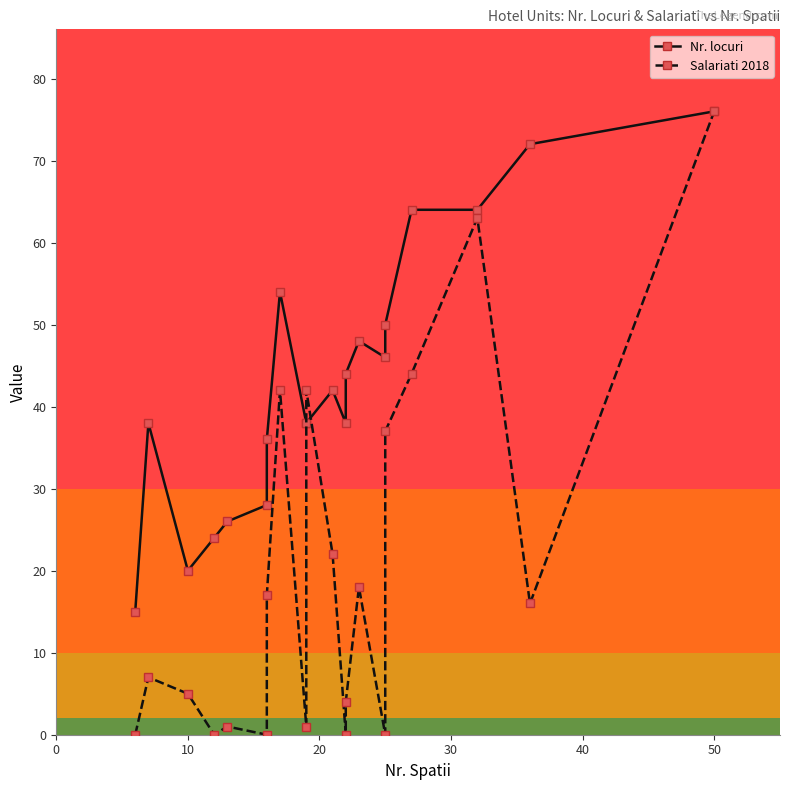

How many times do Salariati 2018 and Nr. locuri cross each other?

2